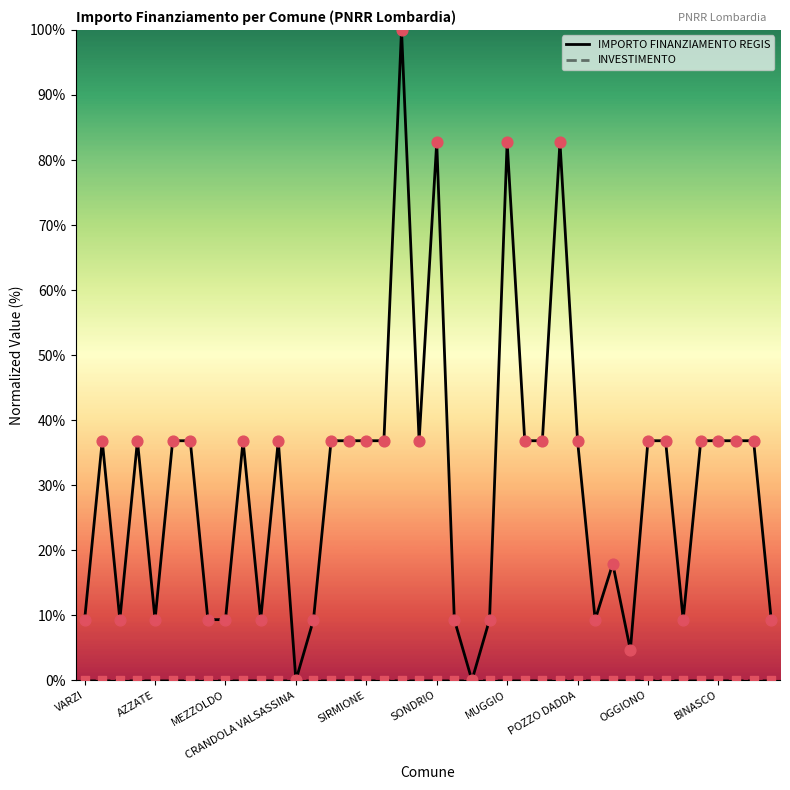

Which series has the largest total across all categories?

IMPORTO FINANZIAMENTO REGIS